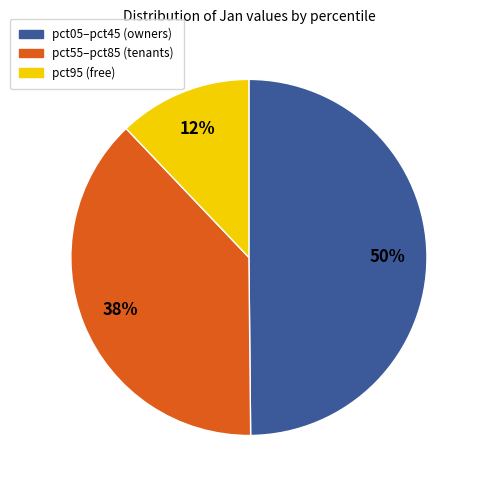

To the nearest percent, what is the difference between the largest and smallest slice percentages?

38%